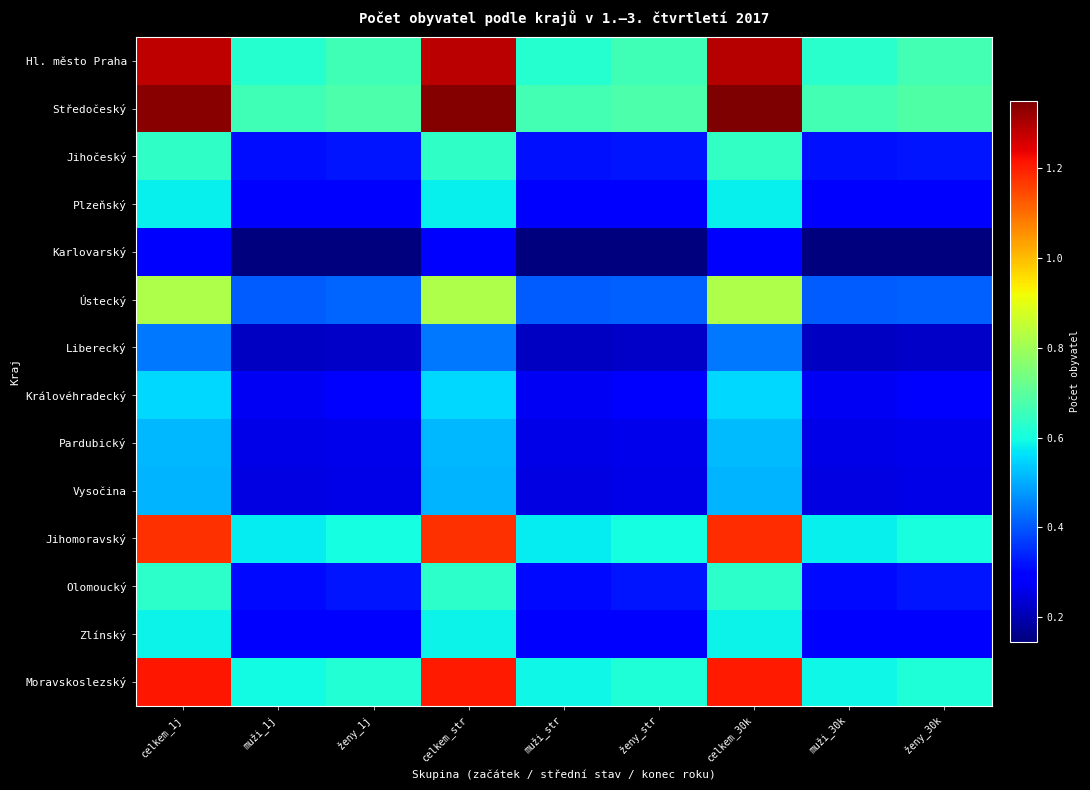

Count the number of data series in this chart.

14